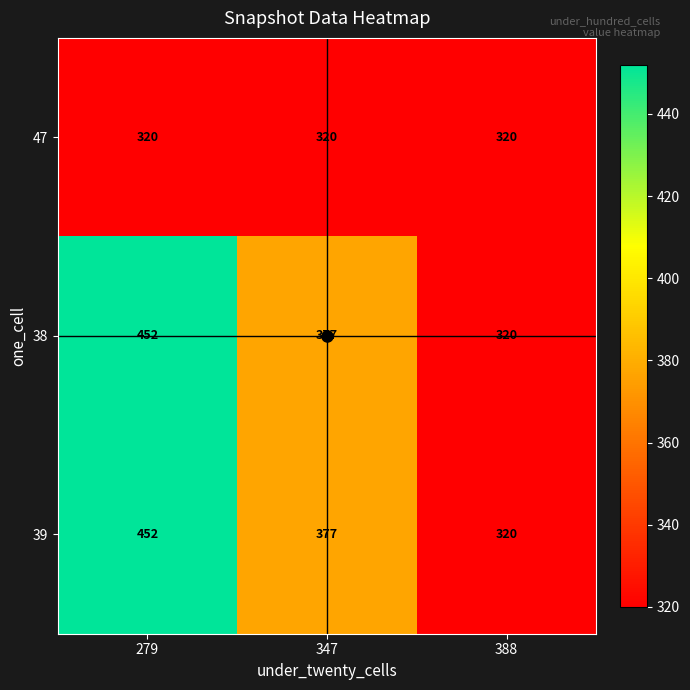

What is the total value across all series at 347?

1074